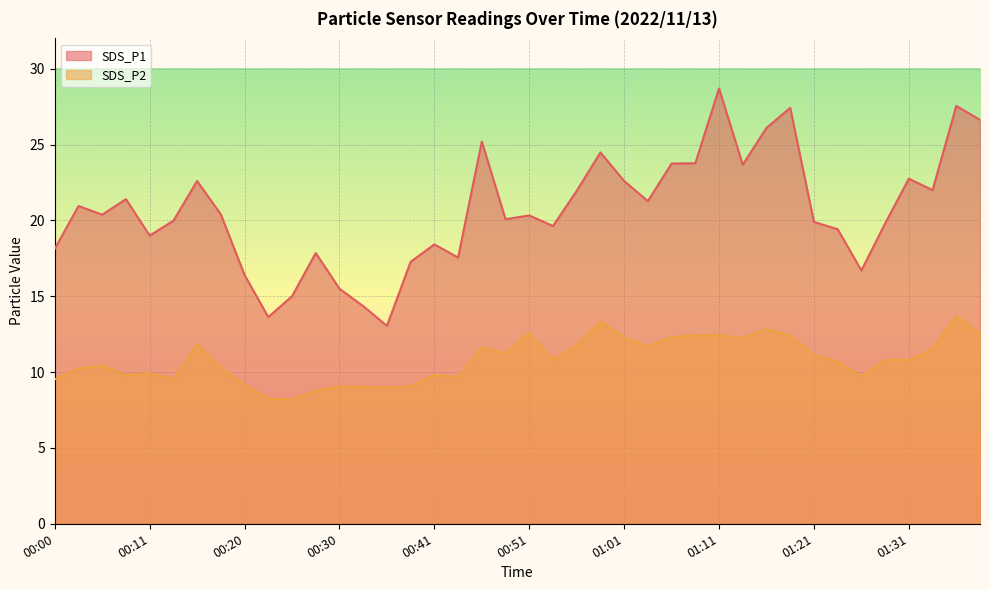

True or false: SDS_P1 and SDS_P2 intersect in this chart.

False